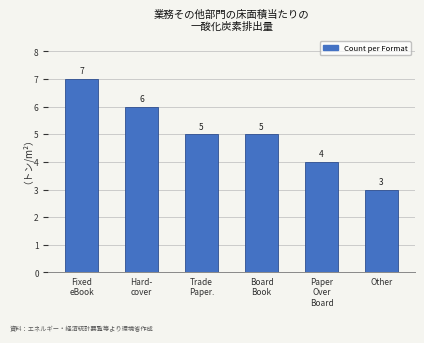

What is the greatest value displayed?

7